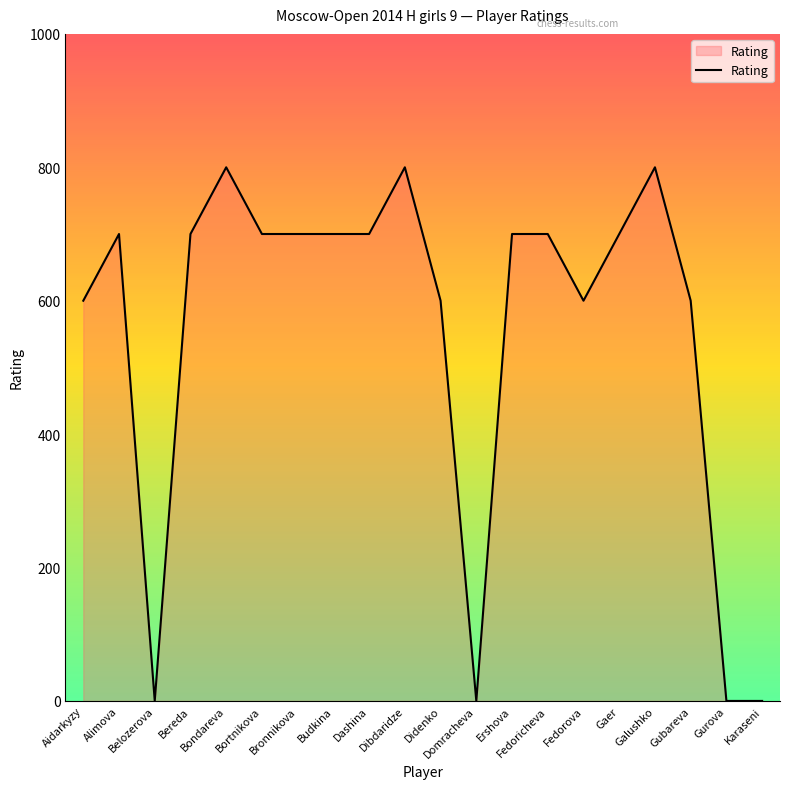

What is the maximum value shown in the chart?

800